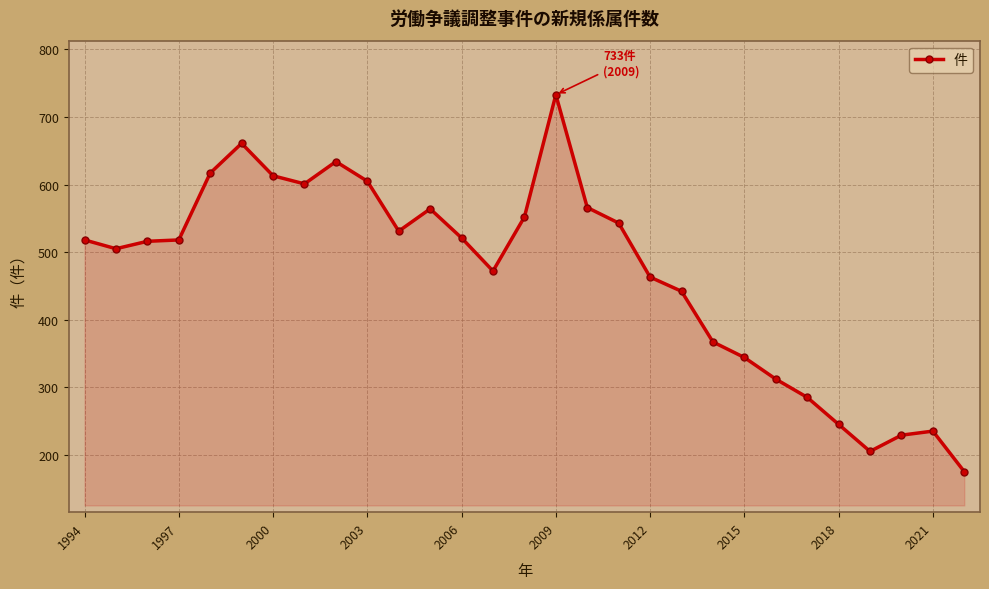

What is the greatest value displayed?

733